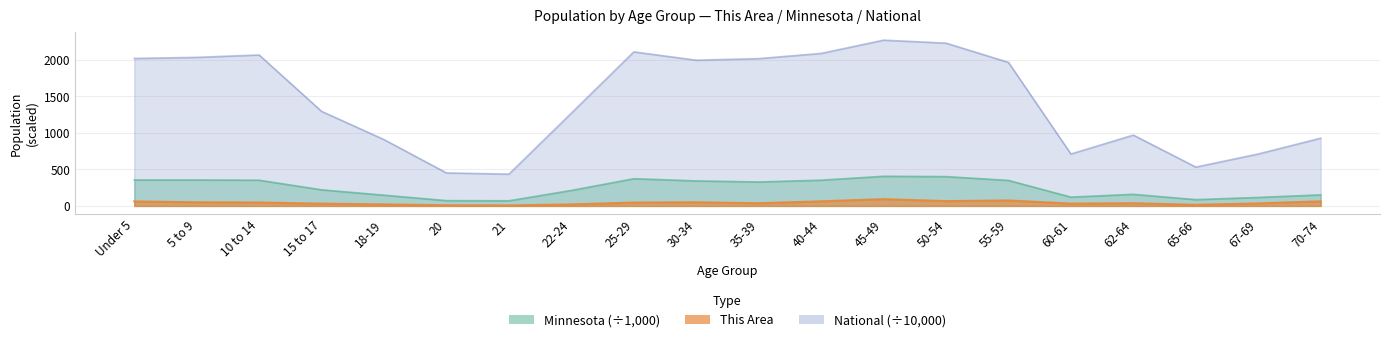

How many interior local peaks does the Minnesota series have?

4